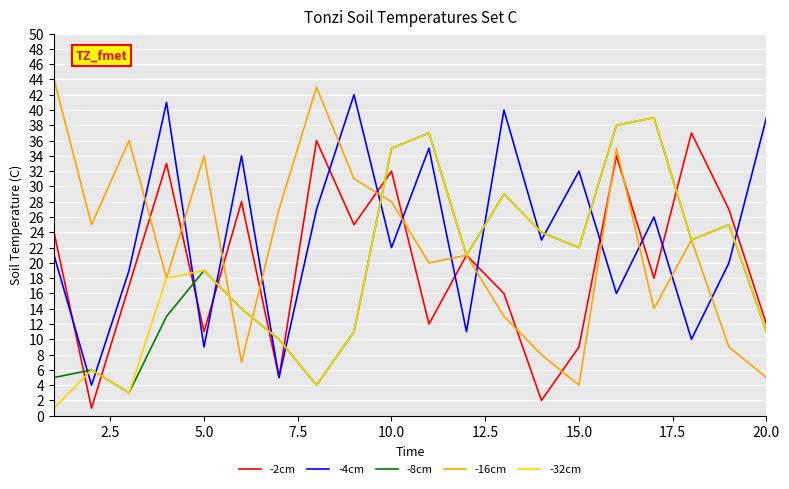

How many values in the -16cm series are below 23?

10